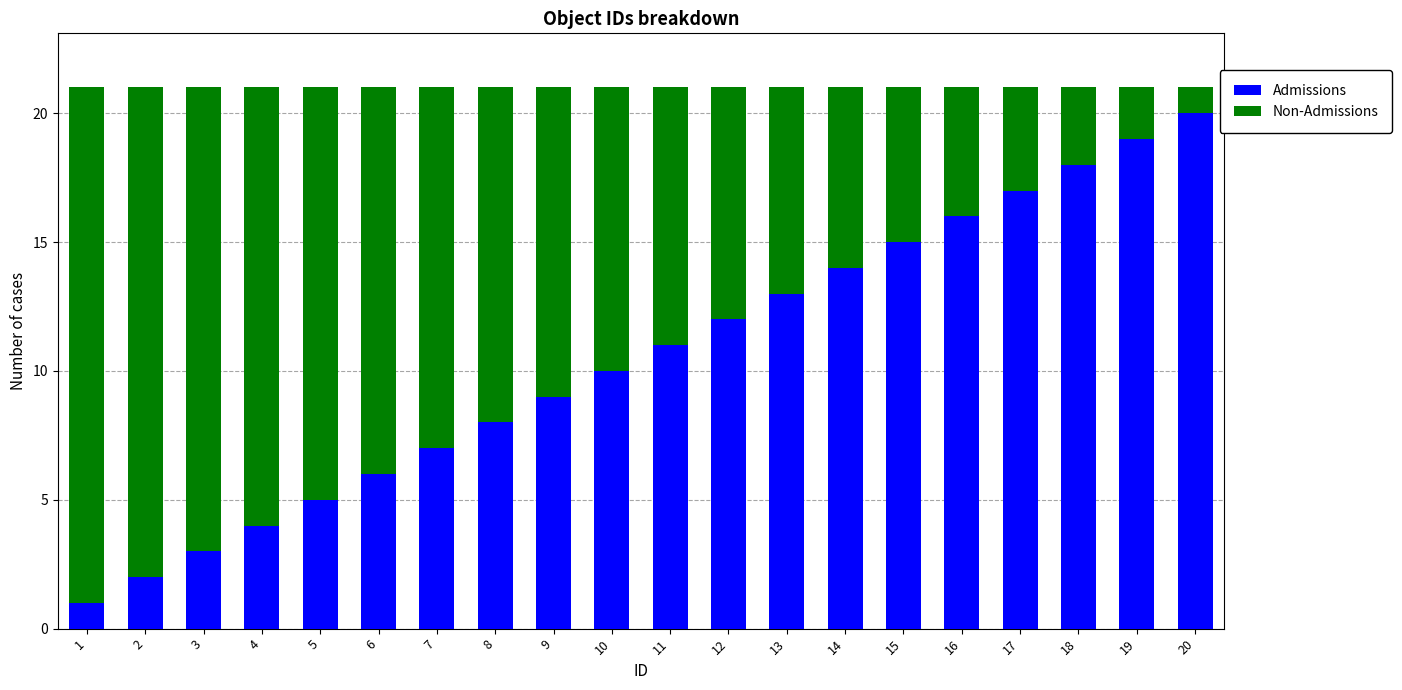

Which category has the highest value in the Admissions series?

20